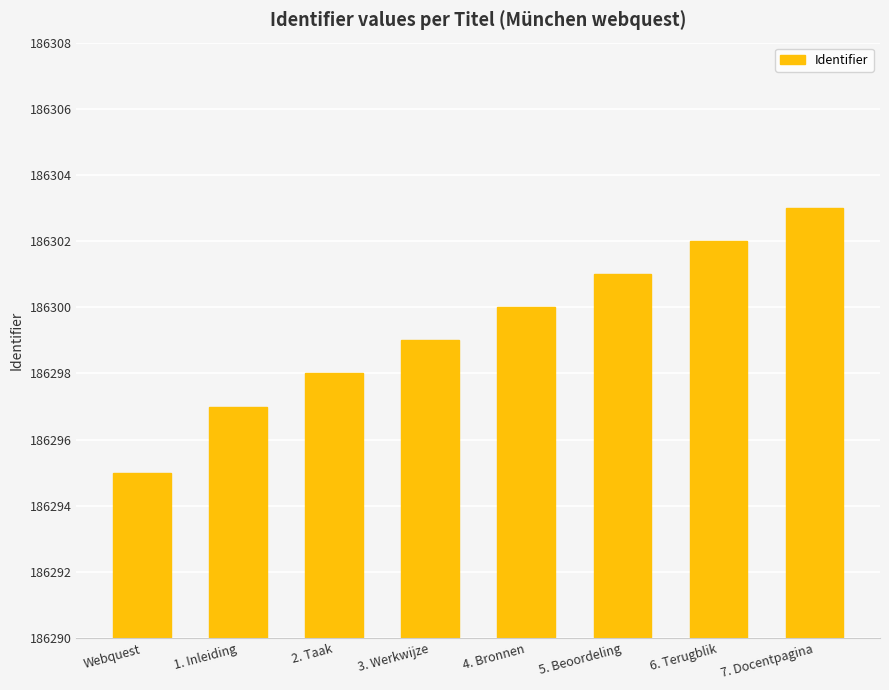

What is the difference between the values at 2. Taak and 3. Werkwijze?

1